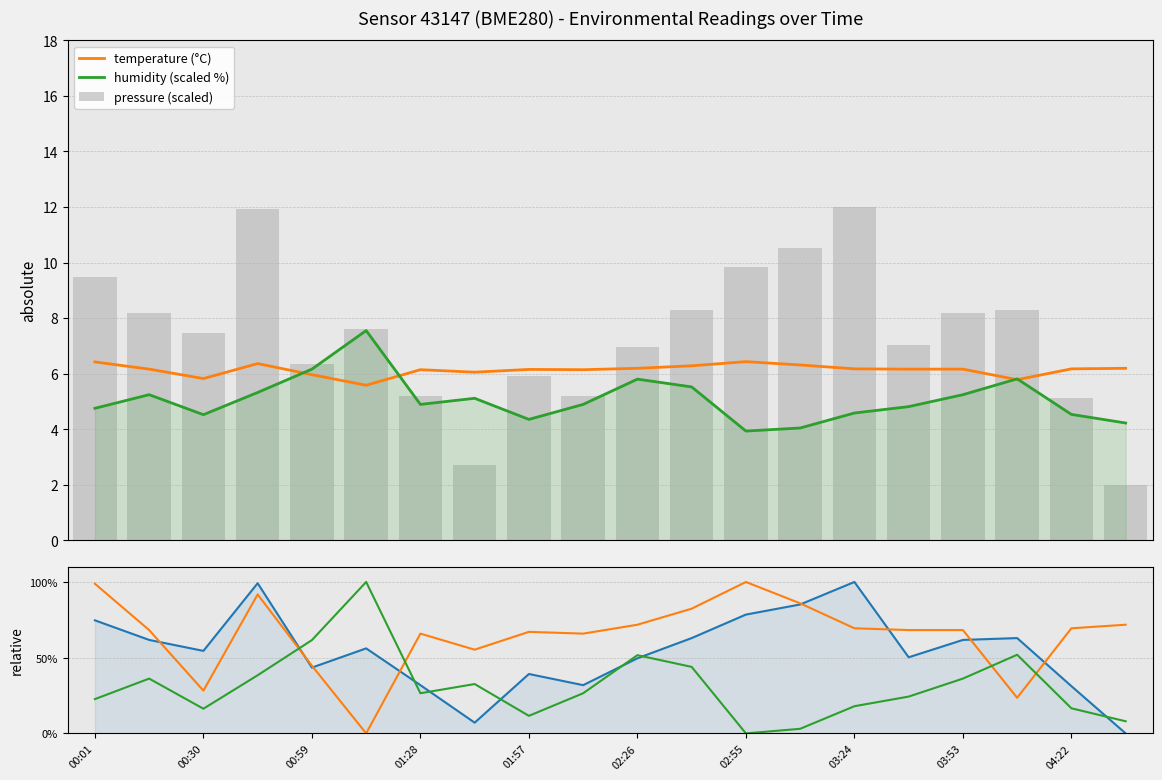

Which series changed the most between 00:30 and 03:24?

pressure (rel)